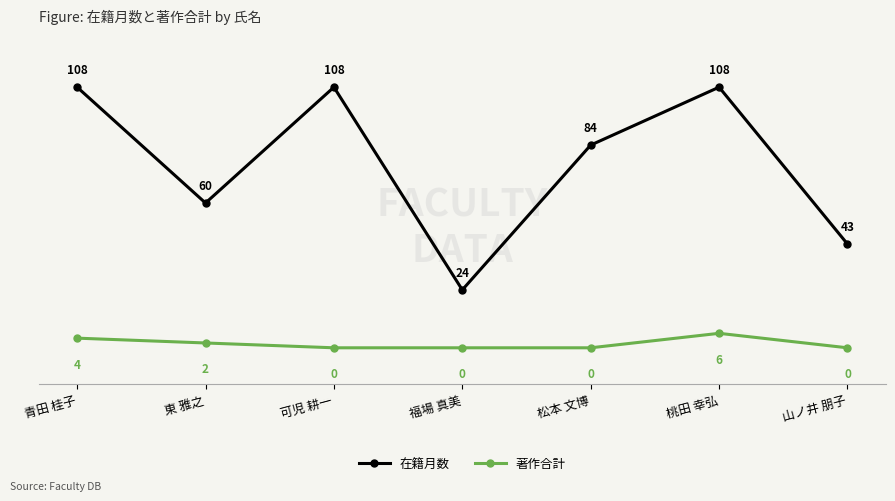

At which label is 在籍月数 closest to 66?

東 雅之